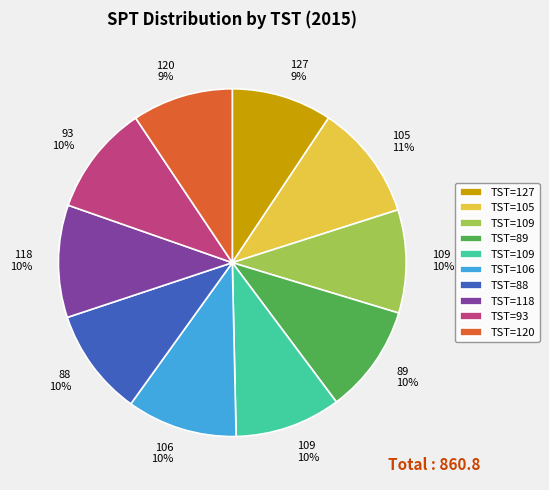

To the nearest percent, what is the average slice percentage?

10%